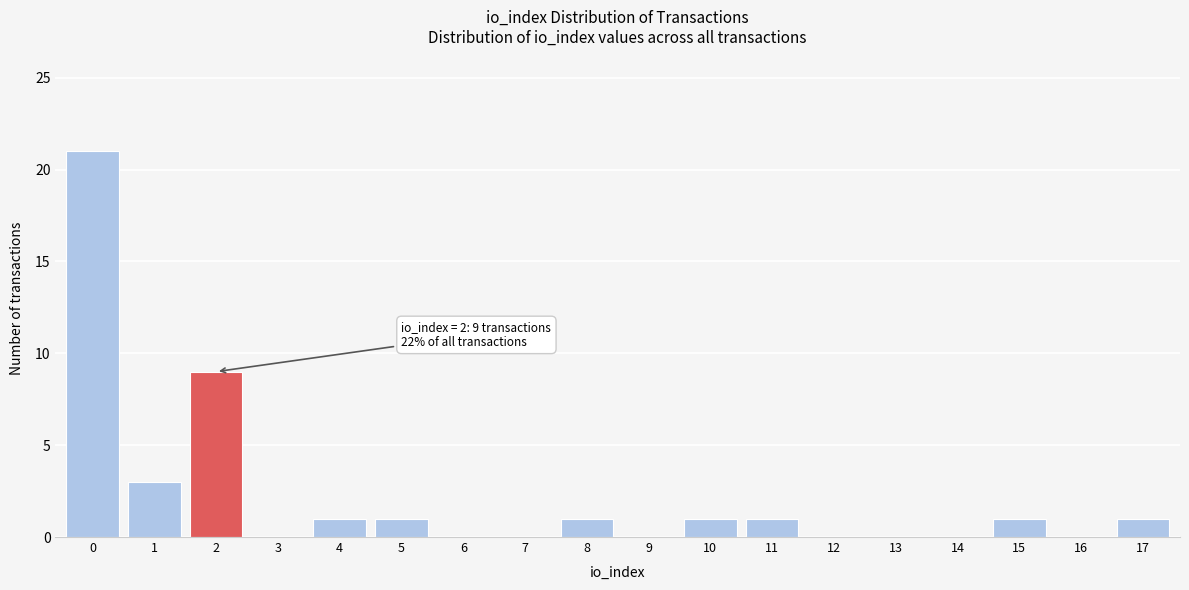

Reading right to left, extract all data points from this chart.

17=1	16=0	15=1	14=0	13=0	12=0	11=1	10=1	9=0	8=1	7=0	6=0	5=1	4=1	3=0	2=9	1=3	0=21